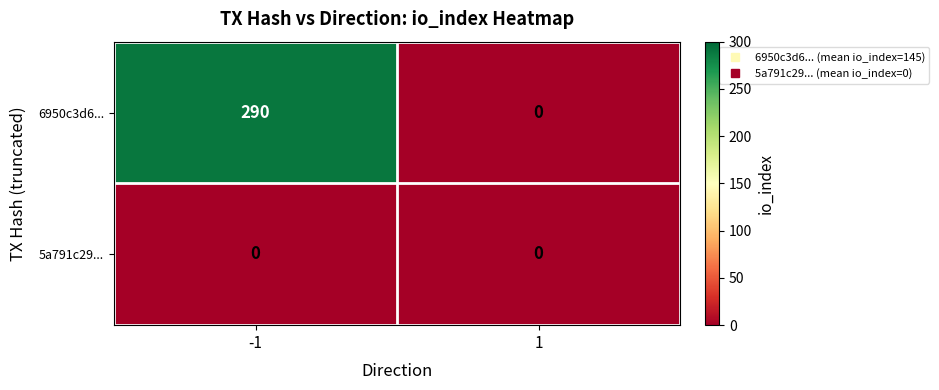

What is the maximum value shown in the chart?

290